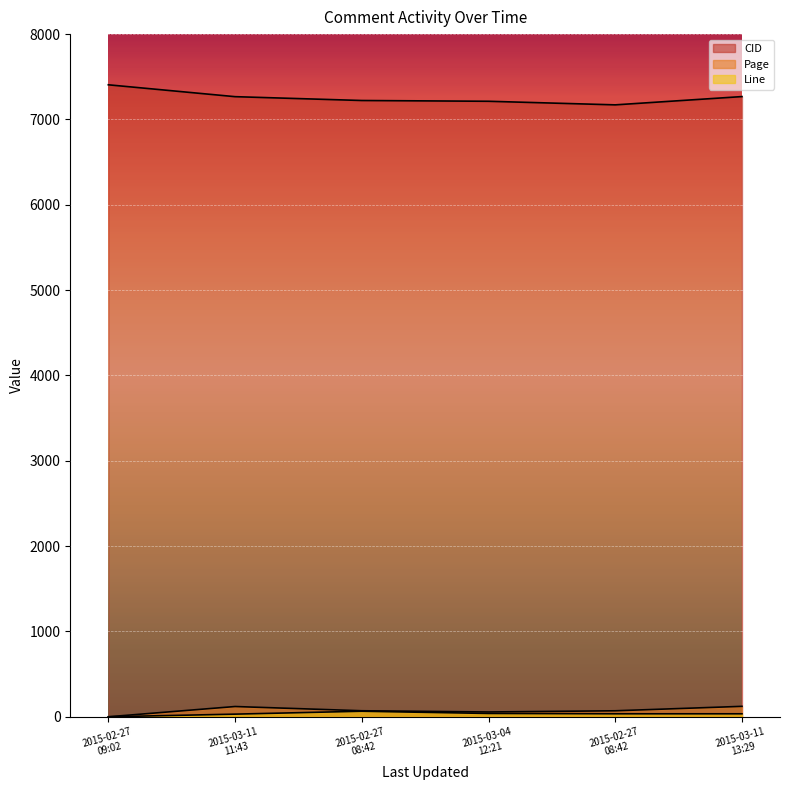

At which category is the sum across all series the highest?

2015-03-11
13:29